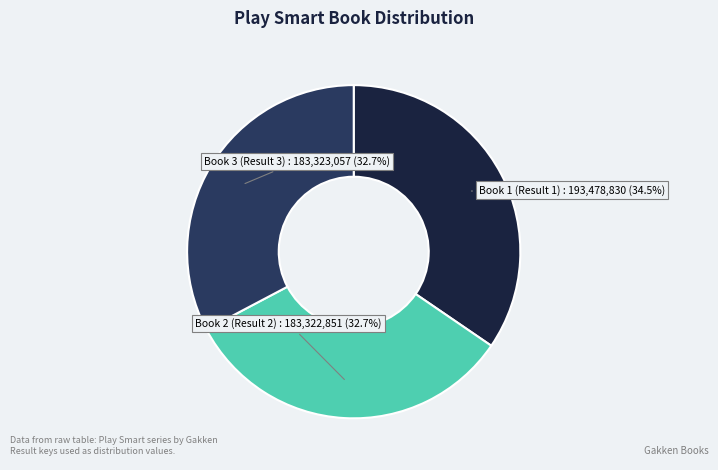

Does any single category account for the majority?

No